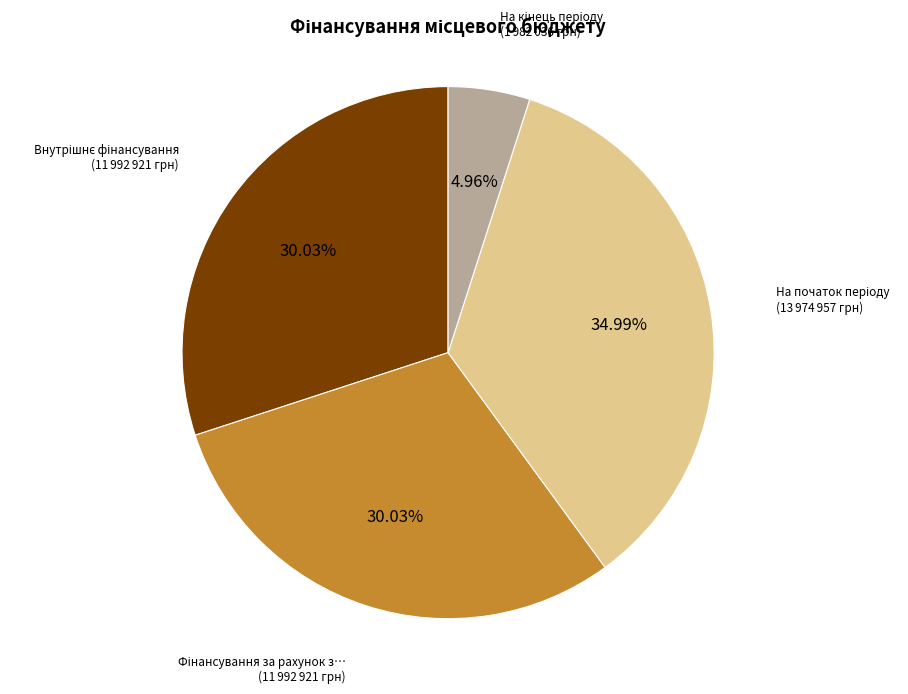

To the nearest percent, what is the average slice percentage?

25%